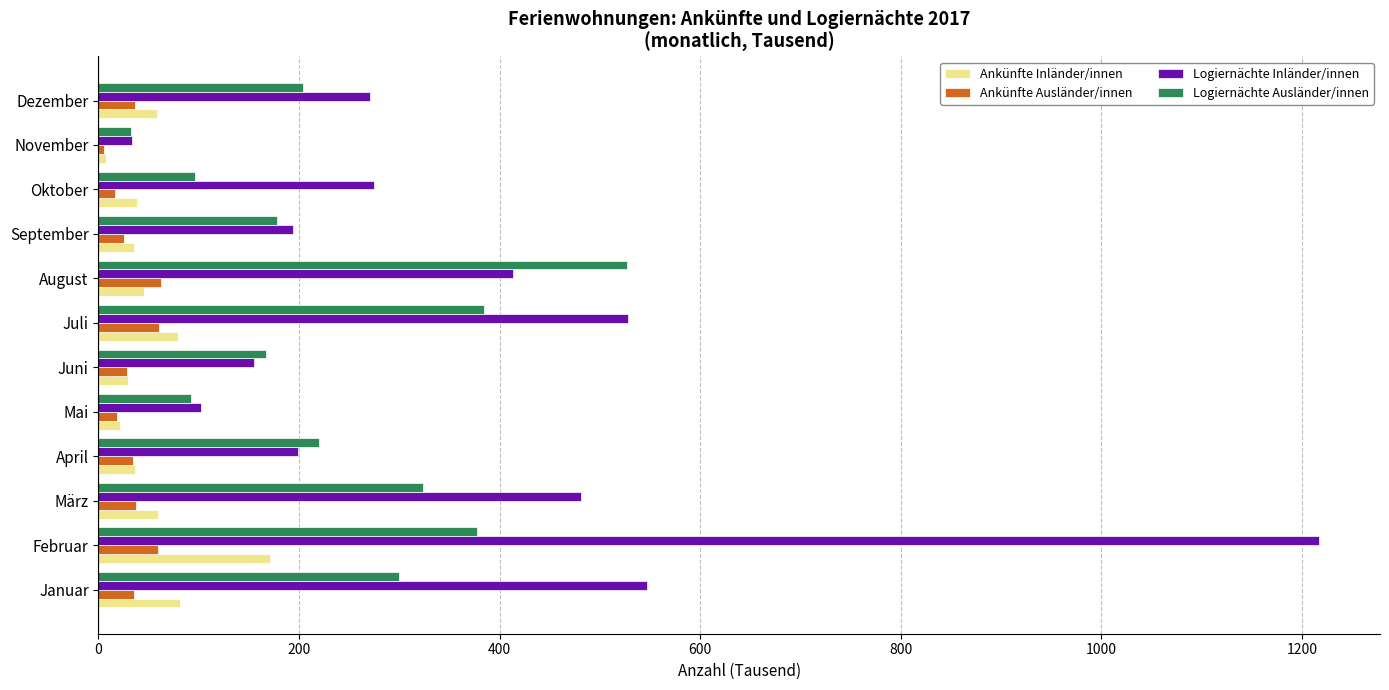

What are all the series names shown in the legend?

Ankünfte Inländer/innen, Ankünfte Ausländer/innen, Logiernächte Inländer/innen, Logiernächte Ausländer/innen